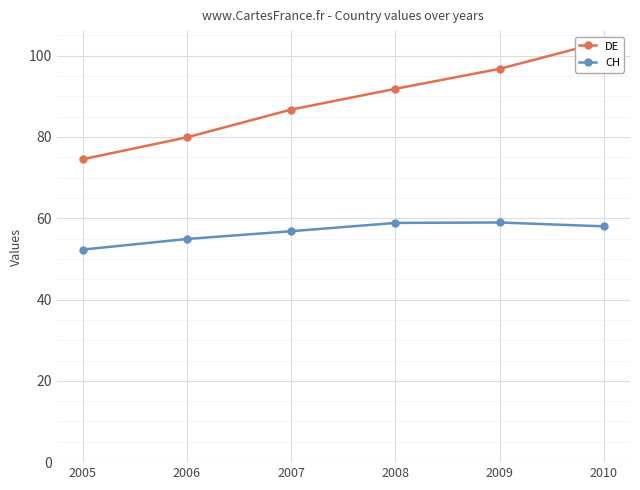

What is the value of the DE point at the 2nd from the left?

79.9